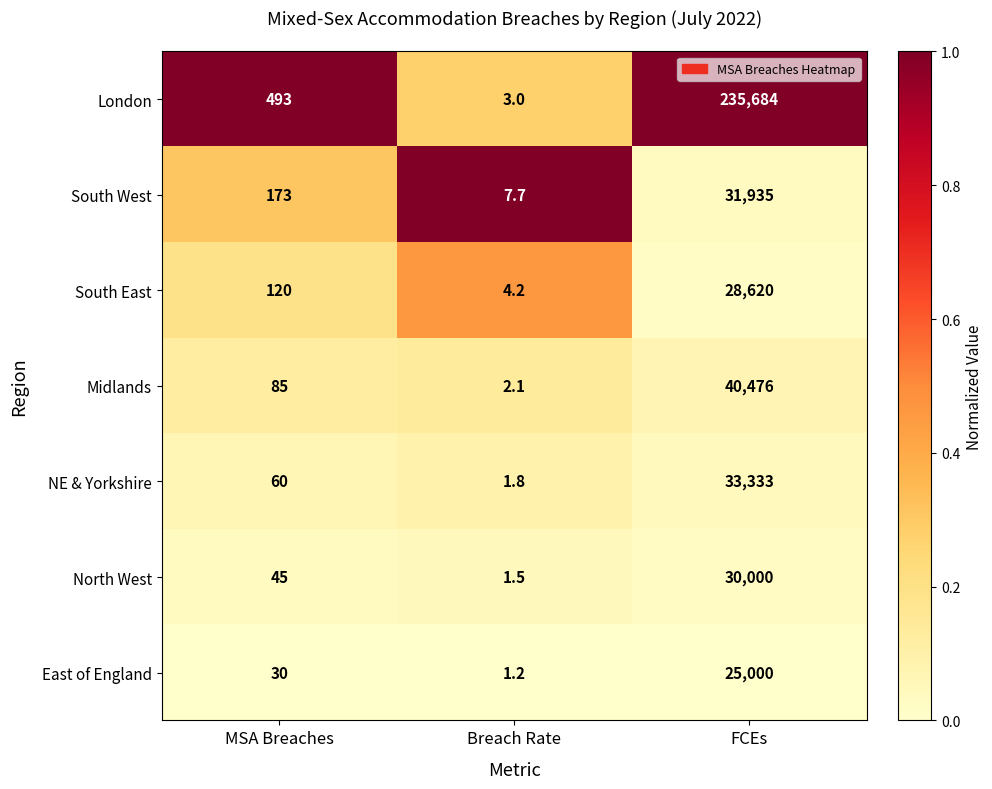

What is the total value across all series at Breach Rate?

21.5